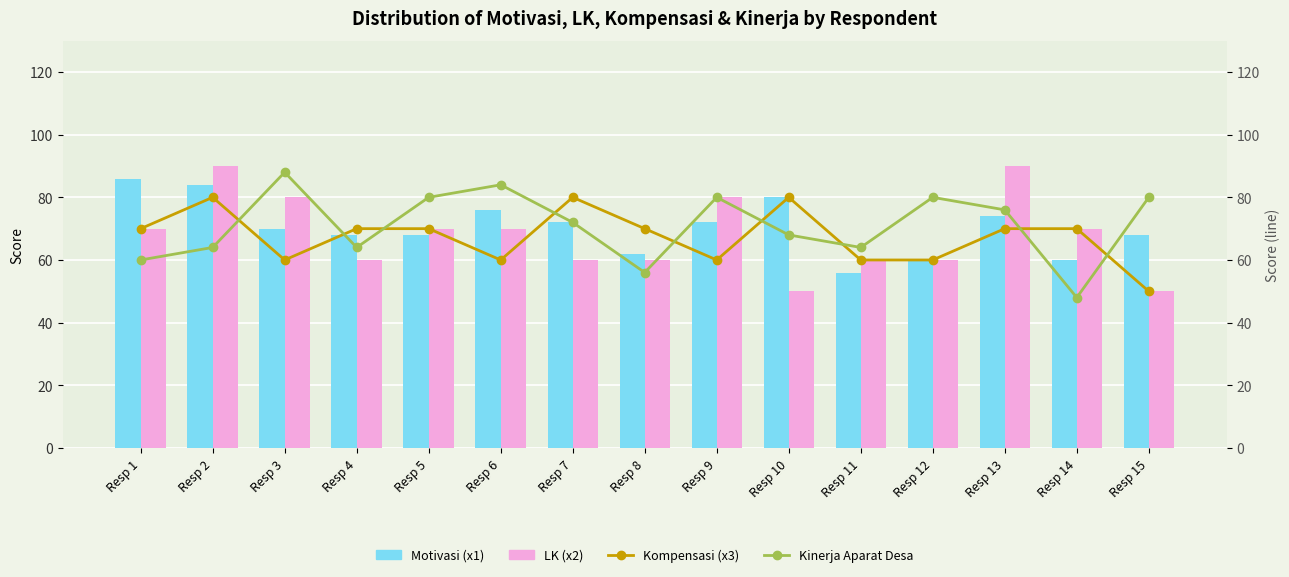

Which category has the highest value in the LK (x2) series?

Resp 2